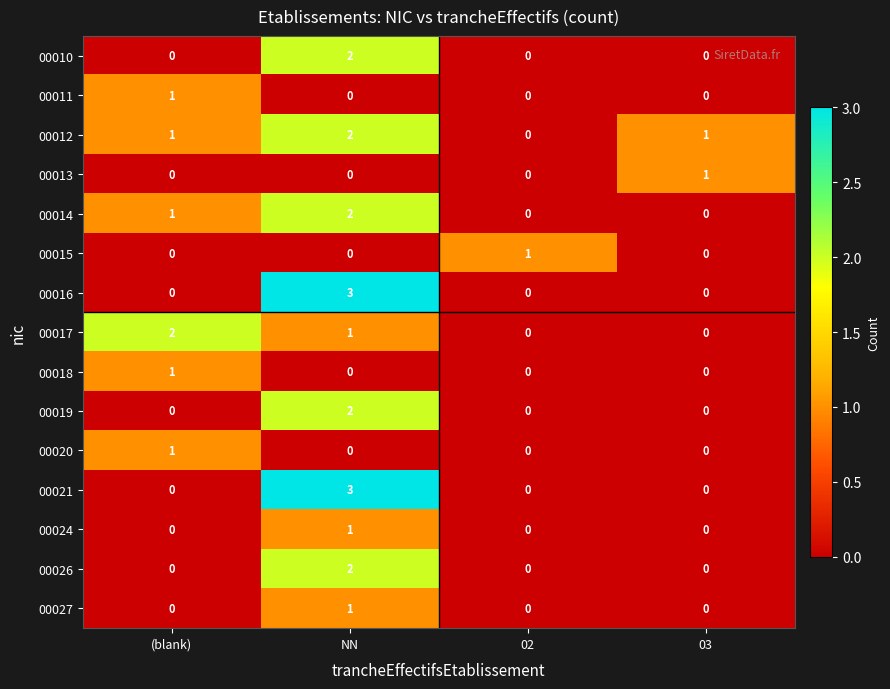

Count the 00016 values in the range 0 to 3.

4